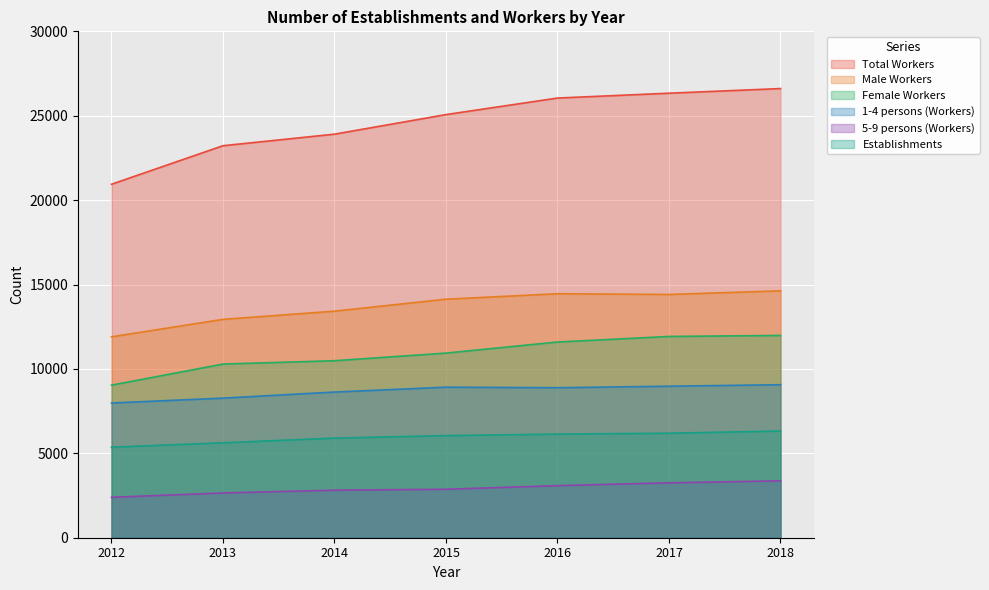

The 5-9 persons (Workers) series shows 2872 at 2015. True or false?

True